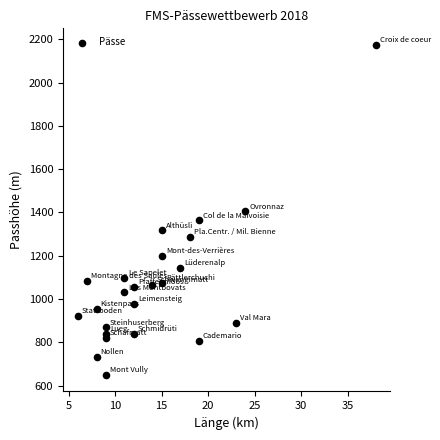

What is the range of X values (max minus min)?

32